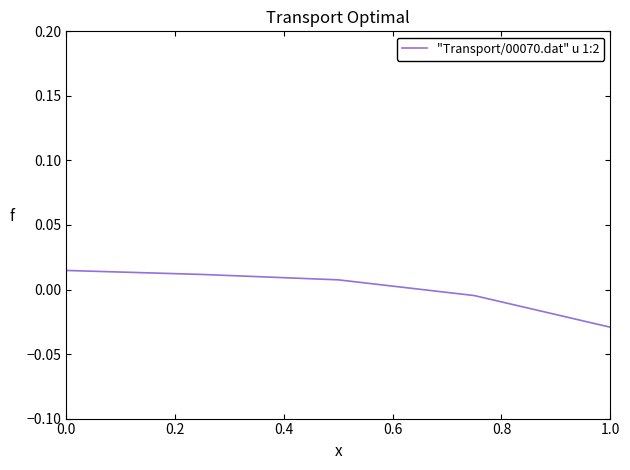

True or false: the data has more than 2 interior local peaks.

False